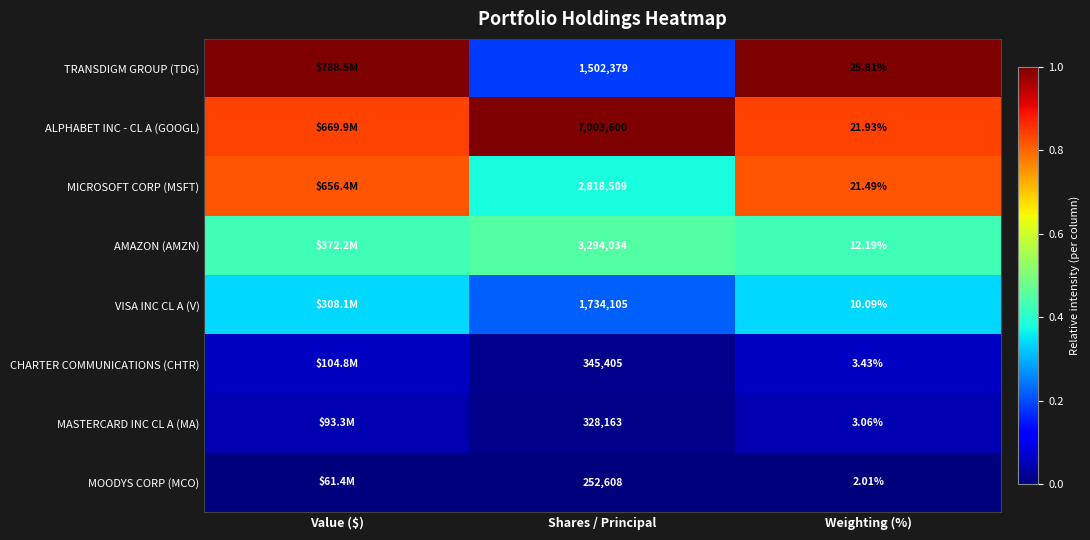

Between Shares / Principal and Weighting (%), which series saw the biggest shift?

ALPHABET INC - CL A (GOOGL)